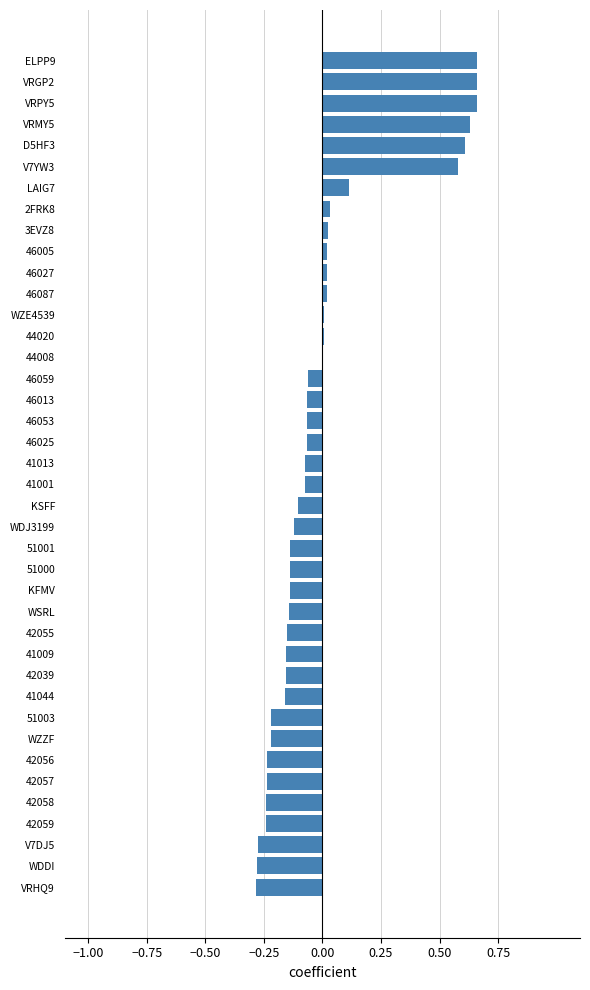

Is it true that the value at 41009 is -0.2?

True